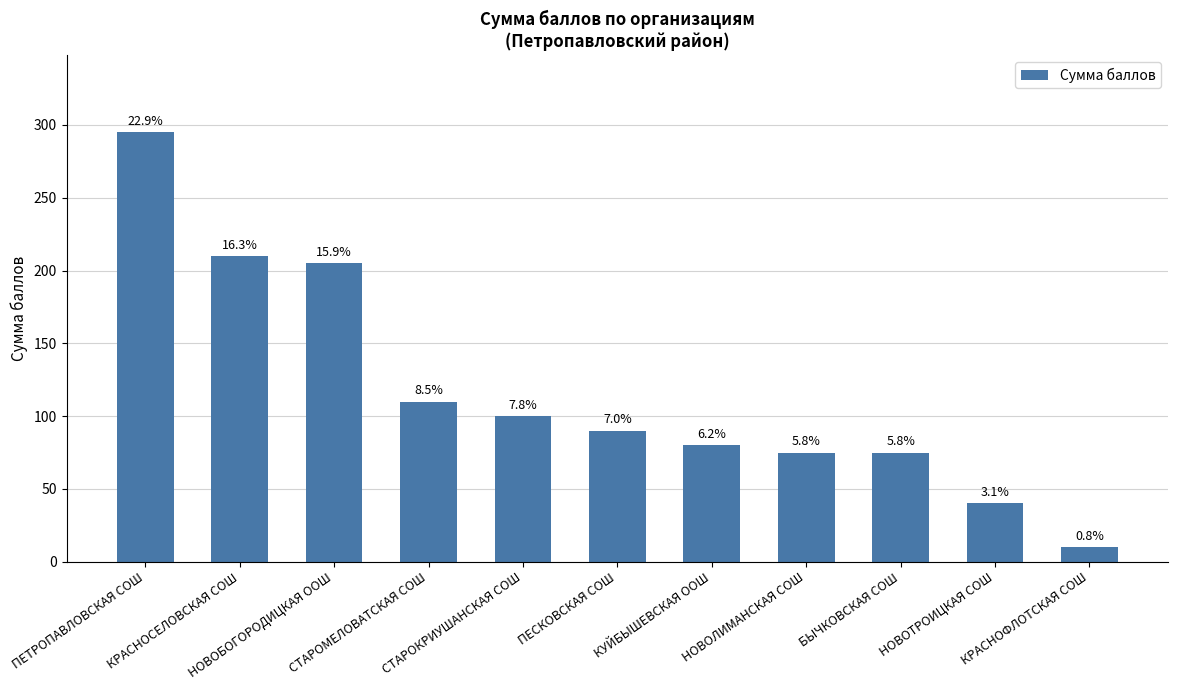

List the labels in order of value, largest first.

ПЕТРОПАВЛОВСКАЯ СОШ, КРАСНОСЕЛОВСКАЯ СОШ, НОВОБОГОРОДИЦКАЯ ООШ, СТАРОМЕЛОВАТСКАЯ СОШ, СТАРОКРИУШАНСКАЯ СОШ, ПЕСКОВСКАЯ СОШ, КУЙБЫШЕВСКАЯ ООШ, НОВОЛИМАНСКАЯ СОШ, БЫЧКОВСКАЯ СОШ, НОВОТРОИЦКАЯ СОШ, КРАСНОФЛОТСКАЯ СОШ